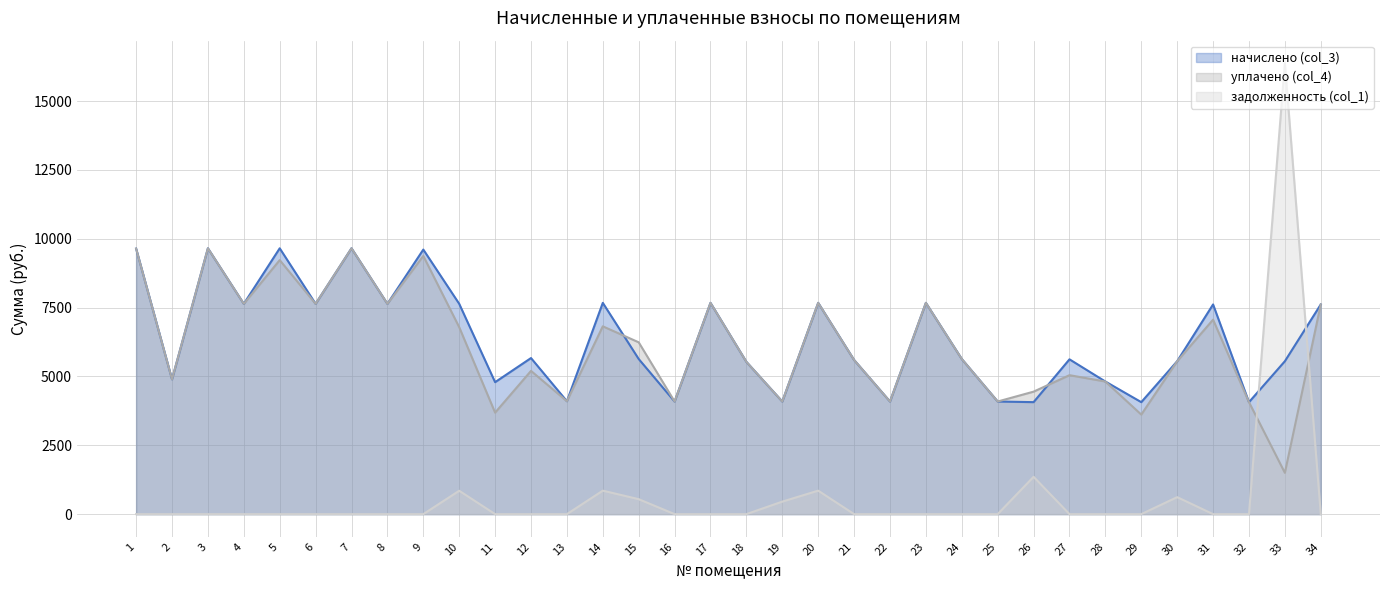

What is the difference between the highest and lowest values at 32?

4066.6